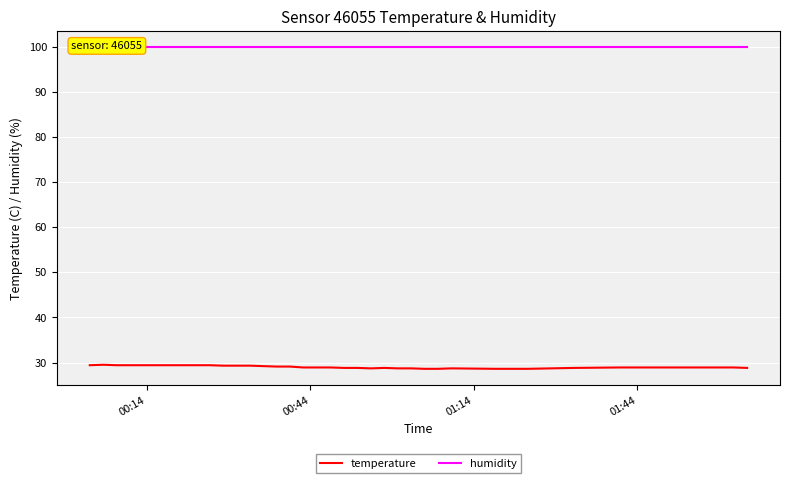

True or false: temperature and humidity intersect in this chart.

False